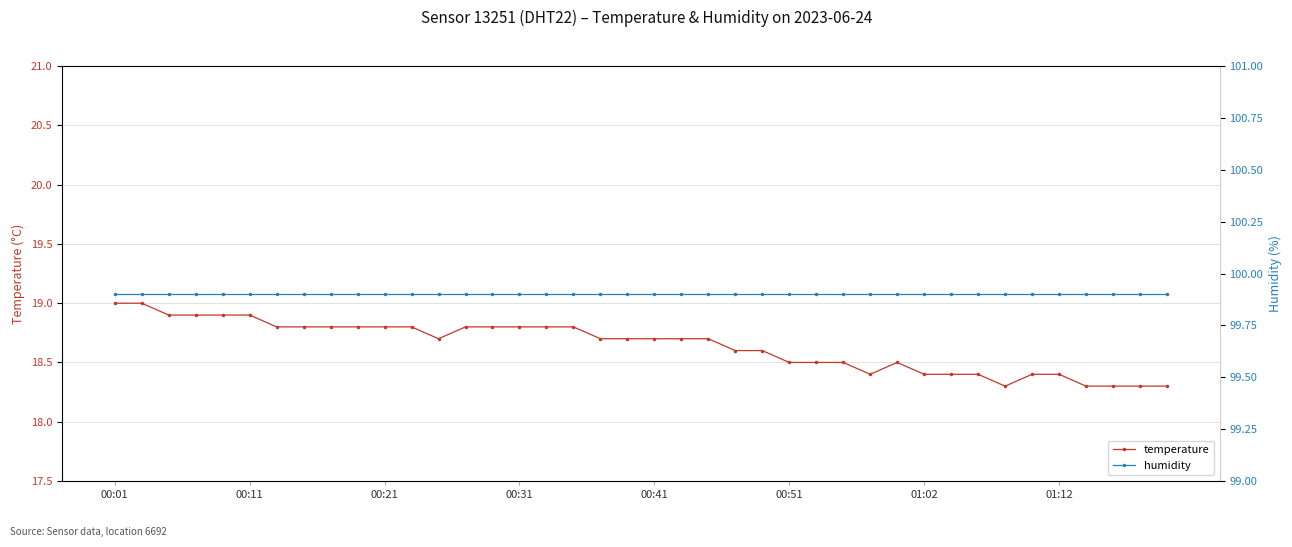

Is the value of temperature at 22 greater than the value of humidity at 14?

No